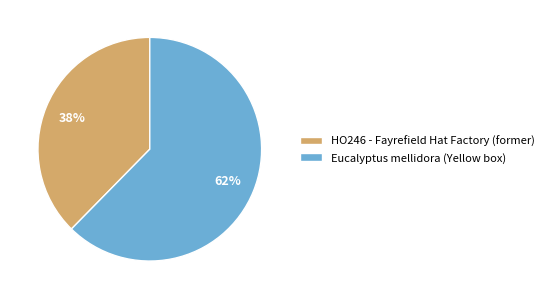

To the nearest percent, what is the combined percentage of HO246 - Fayrefield Hat Factory (former) and Eucalyptus mellidora (Yellow box)?

100%